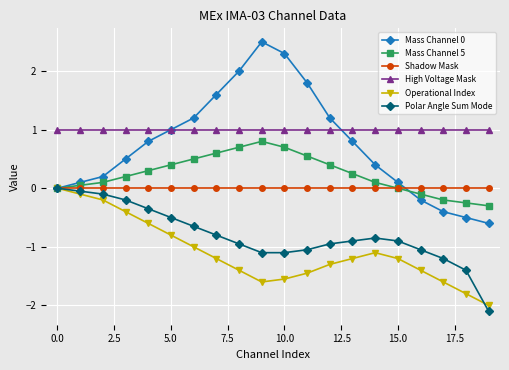

Which series has the largest range (max minus min)?

Mass Channel 0